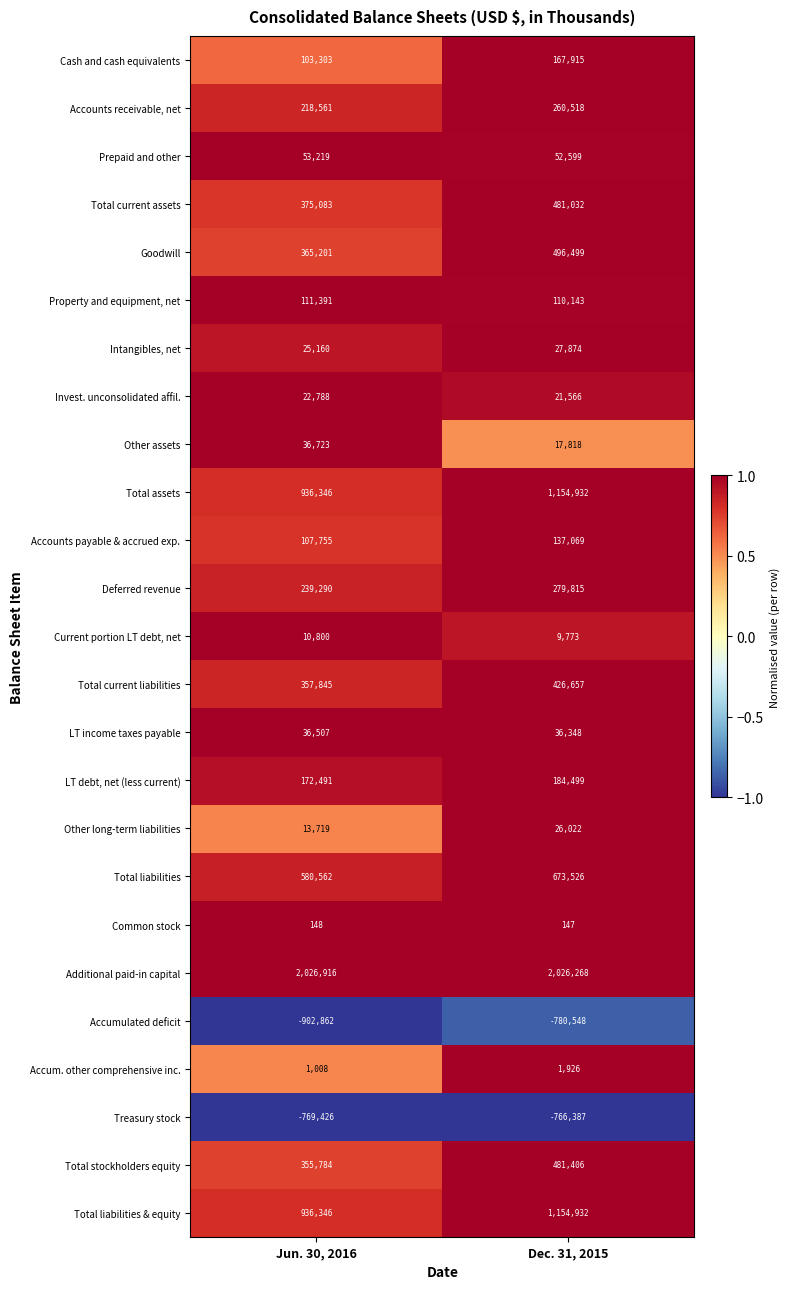

At how many categories does at least one series exceed 0?

2